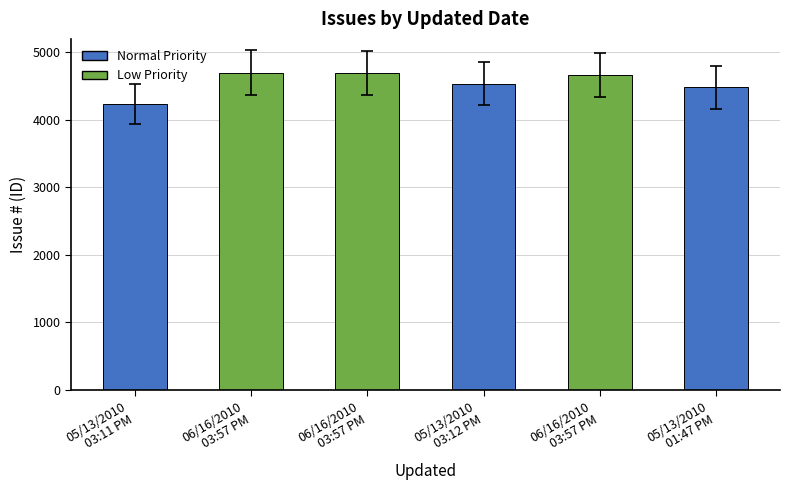

How many distinct data groups are displayed?

1